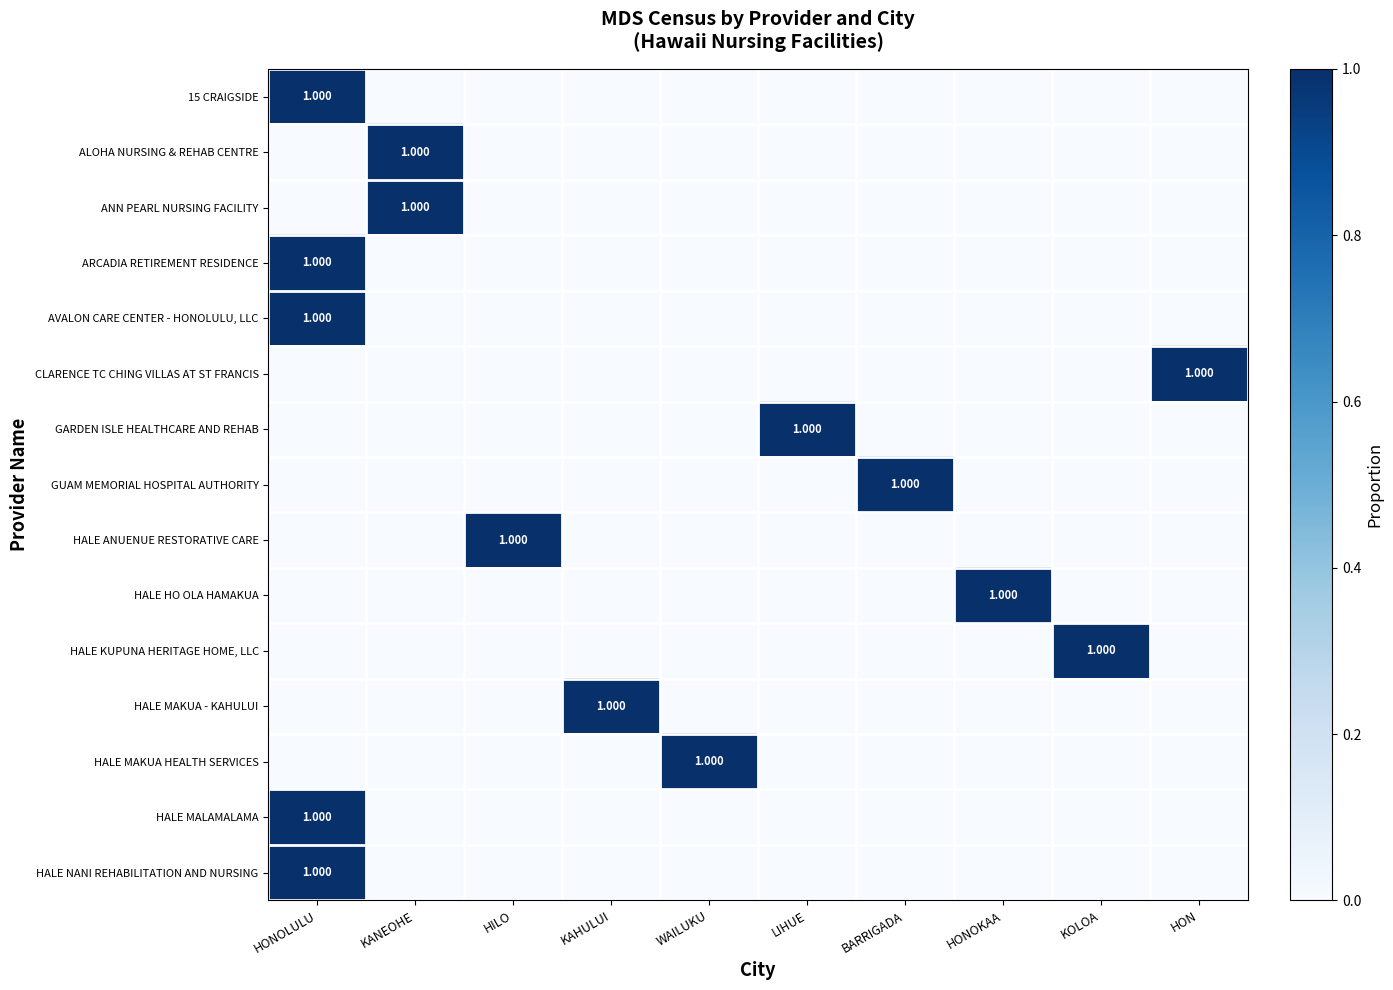

Which series changed the most between HONOKAA and HON?

CLARENCE TC CHING VILLAS AT ST FRANCIS